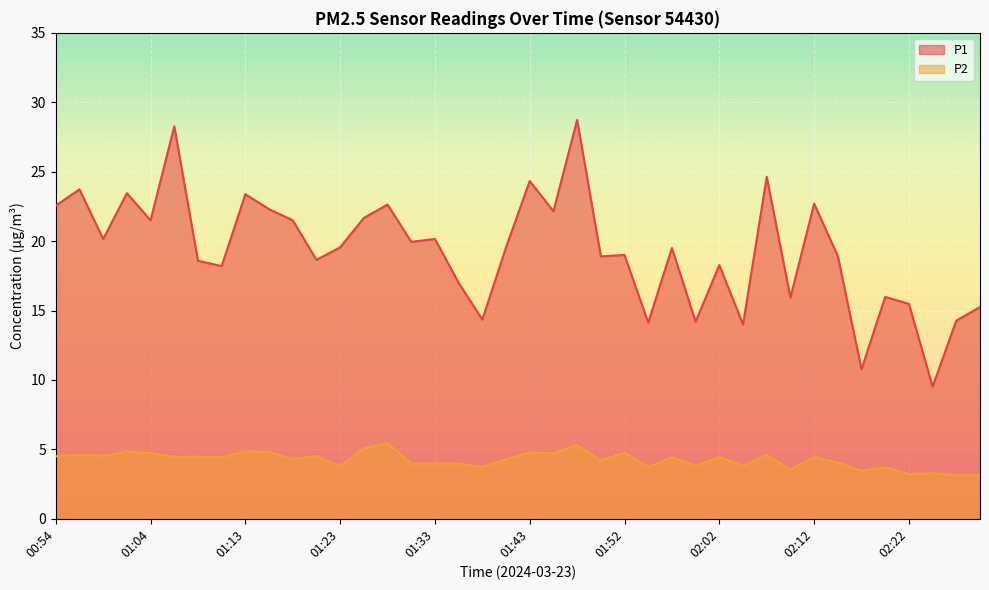

What is the average value of the P1 series?

19.3